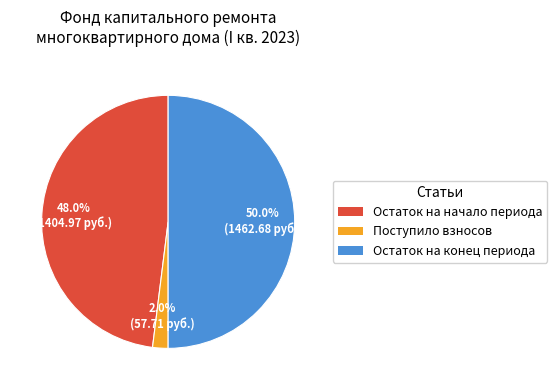

How many slices are in this pie chart?

3